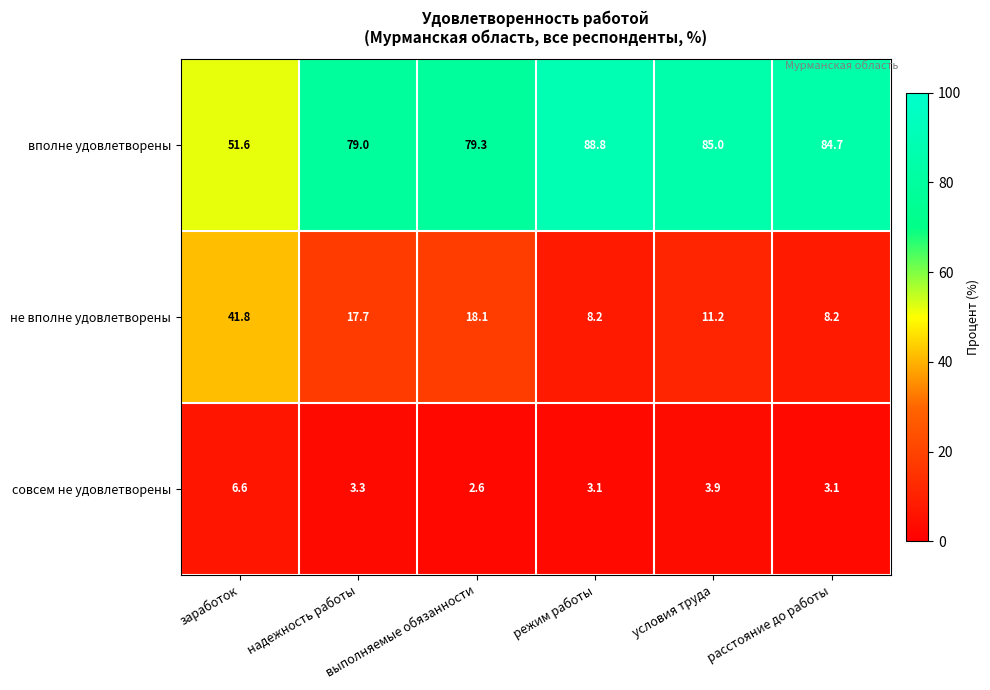

What is the sum of all вполне удовлетворены values?

468.4